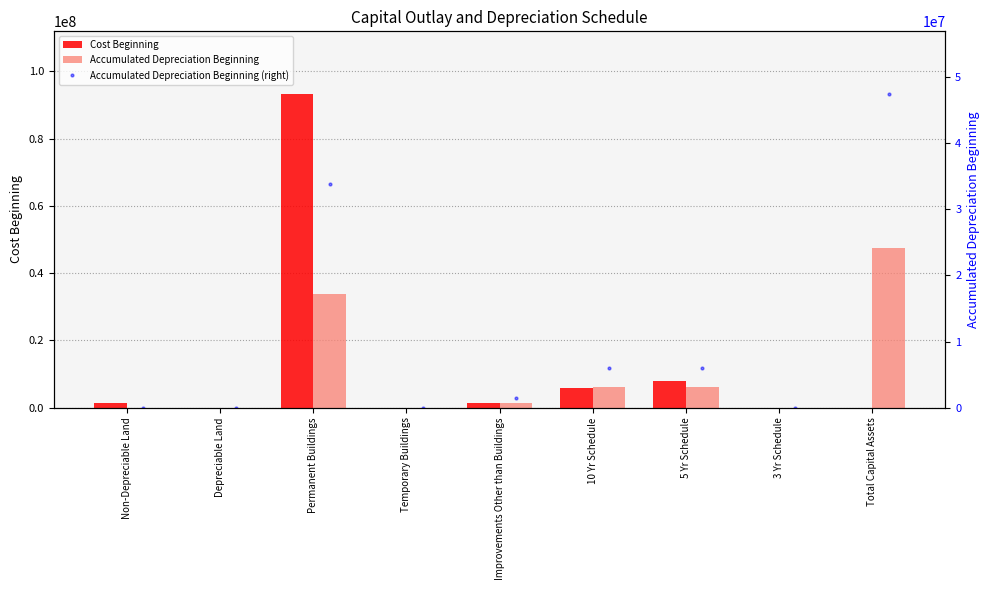

What is the label of the 6th bar from the right?

Temporary Buildings